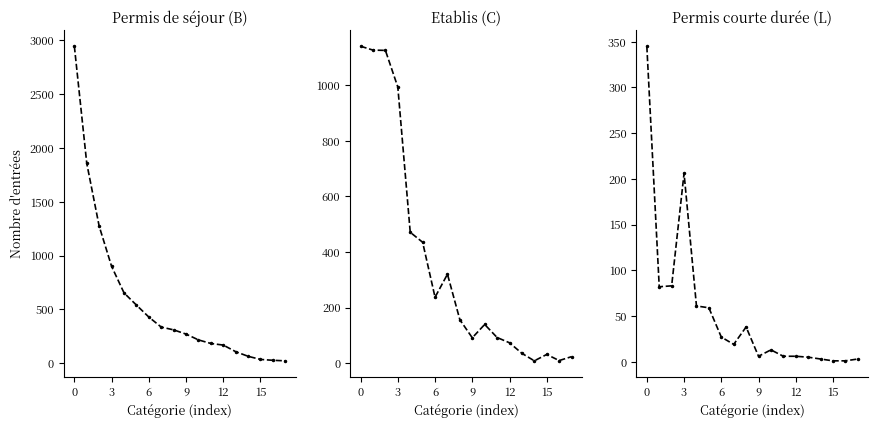

True or false: Permis de séjour (B) has more than 2 points higher than both neighbors.

False